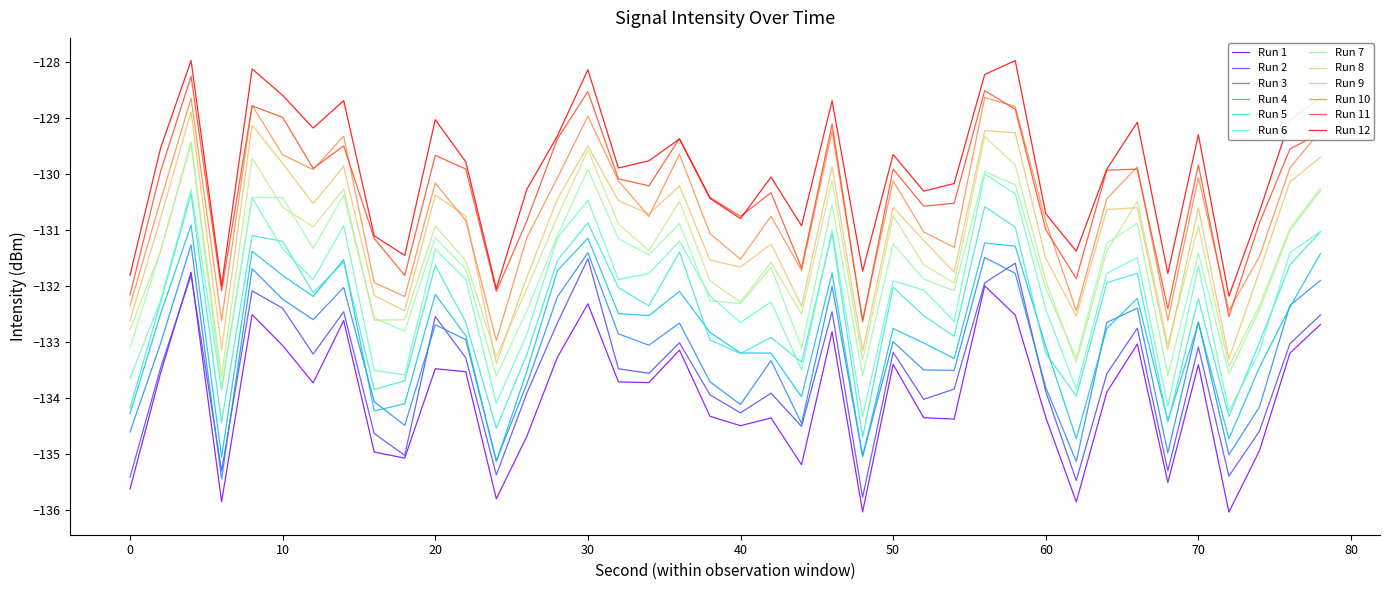

True or false: Run 3 and Run 12 intersect in this chart.

False